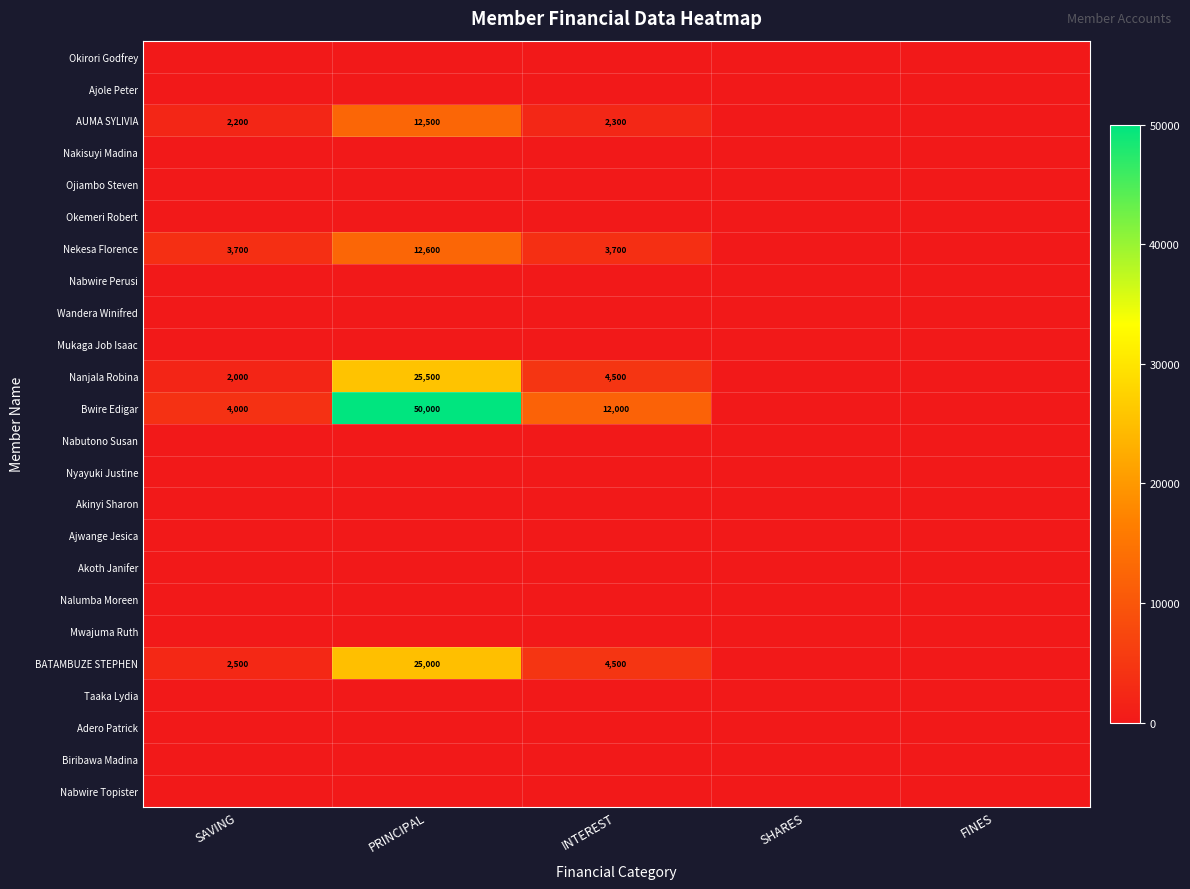

Between FINES and SHARES, which is larger?

FINES